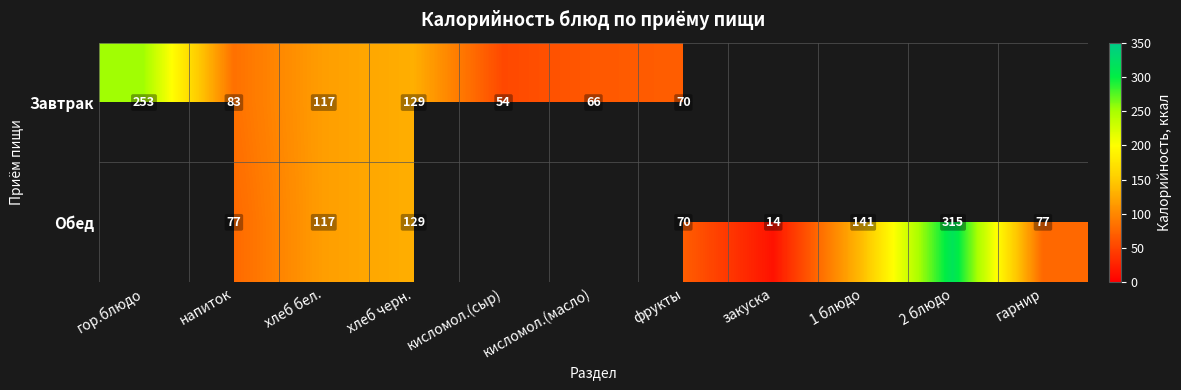

Which category has the highest value in the Обед series?

гор.блюдо